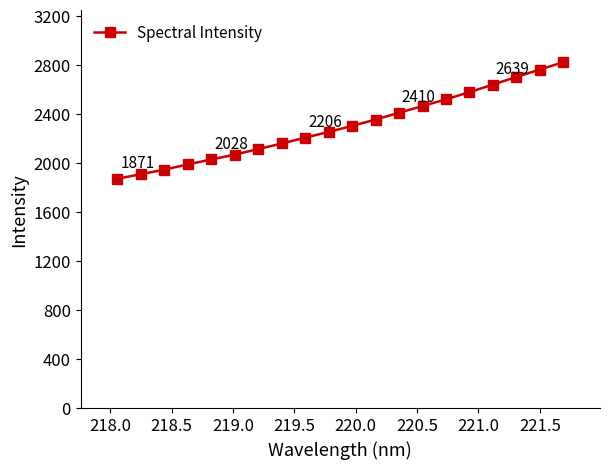

What is the value of the 6th point from the left?

2068.4